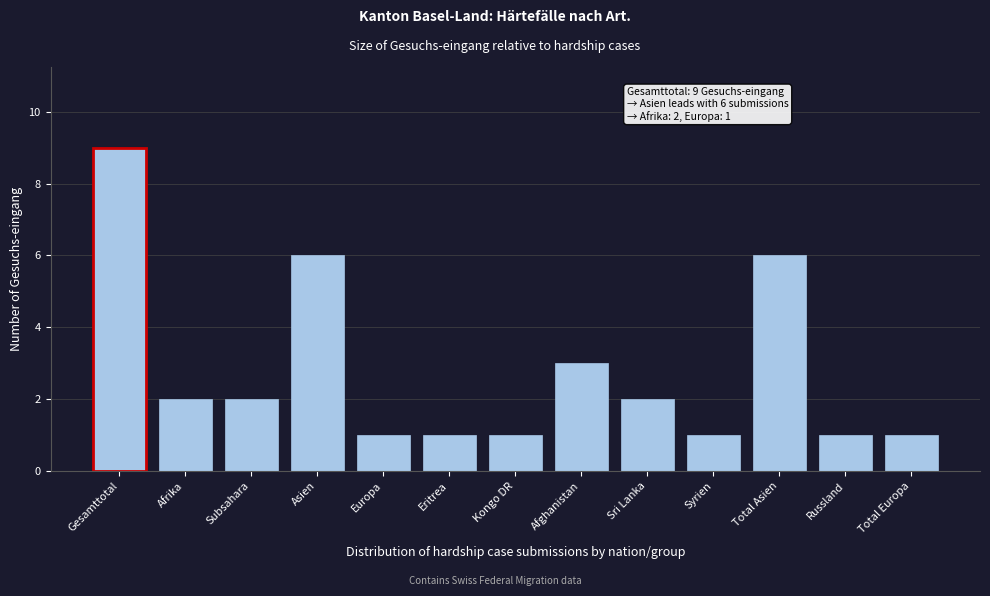

Reading right to left, extract all data points from this chart.

1	1	6	1	2	3	1	1	1	6	2	2	9